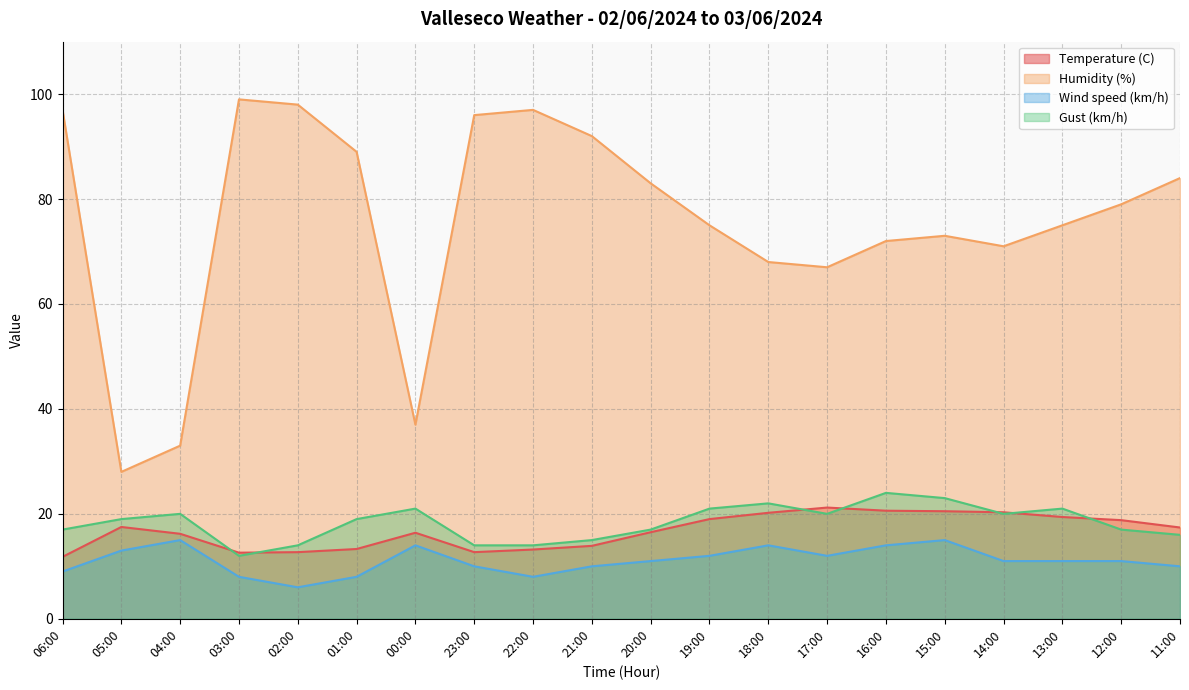

Does the chart have visible grid lines?

Yes